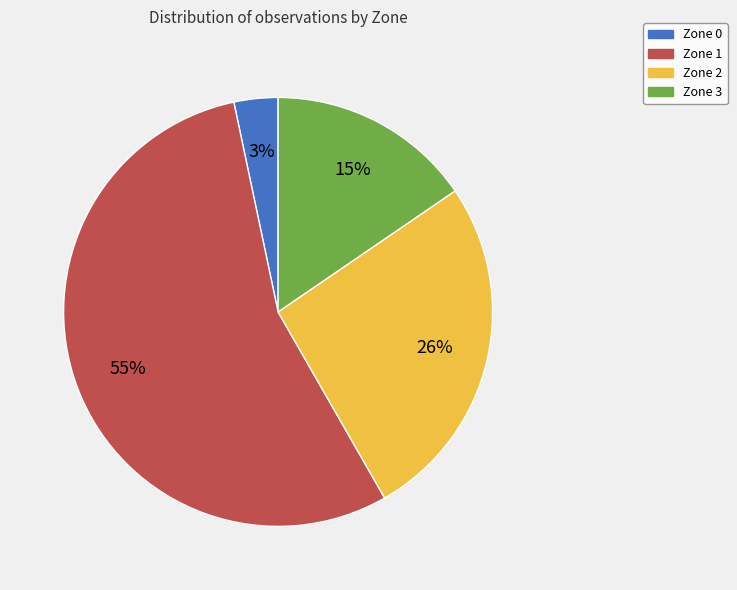

Which slice is the largest?

Zone 1